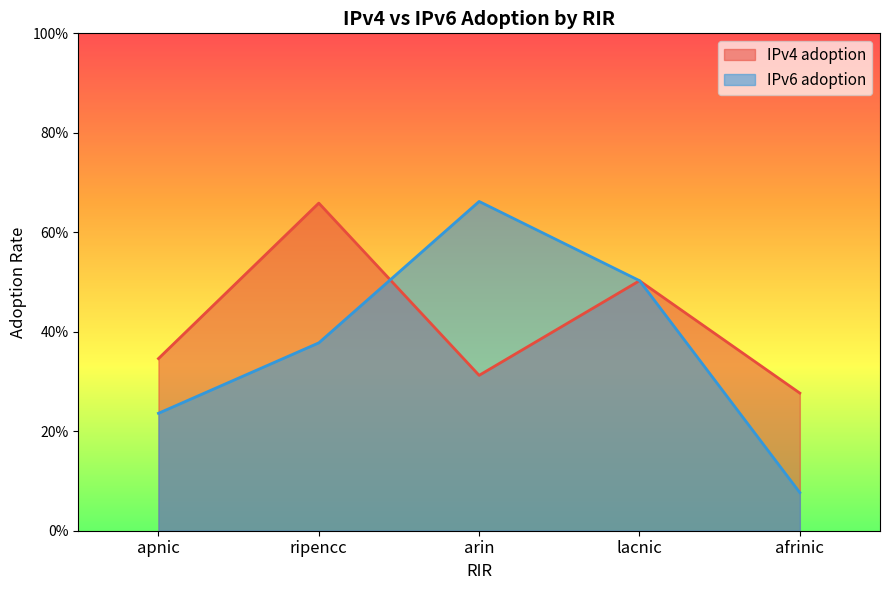

What are all the series names shown in the legend?

IPv4 adoption, IPv6 adoption